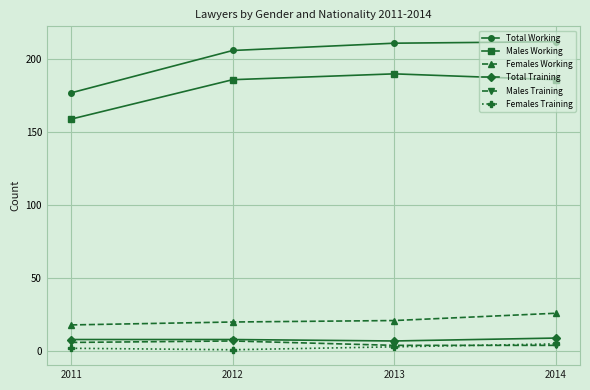

Reading left to right, what are all the values shown in this chart?

Total Working: 177	206	211	212
Males Working: 159	186	190	186
Females Working: 18	20	21	26
Total Training: 8	8	7	9
Males Training: 6	7	4	4
Females Training: 2	1	3	5